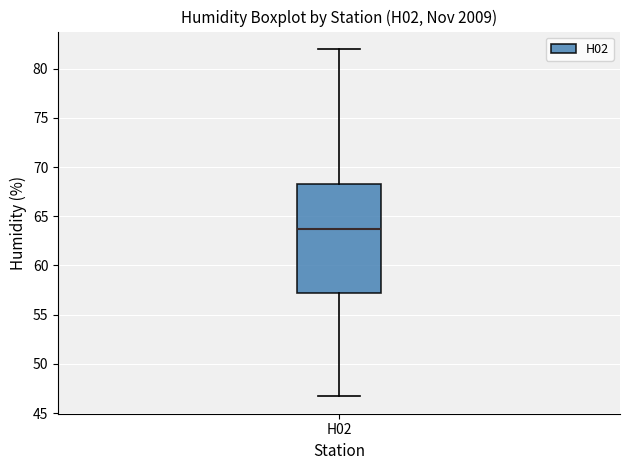

Where is the lower edge of the box for H02 on the y-axis? The values are not printed on the chart, so give them approximately, as read against the axis.

57.0